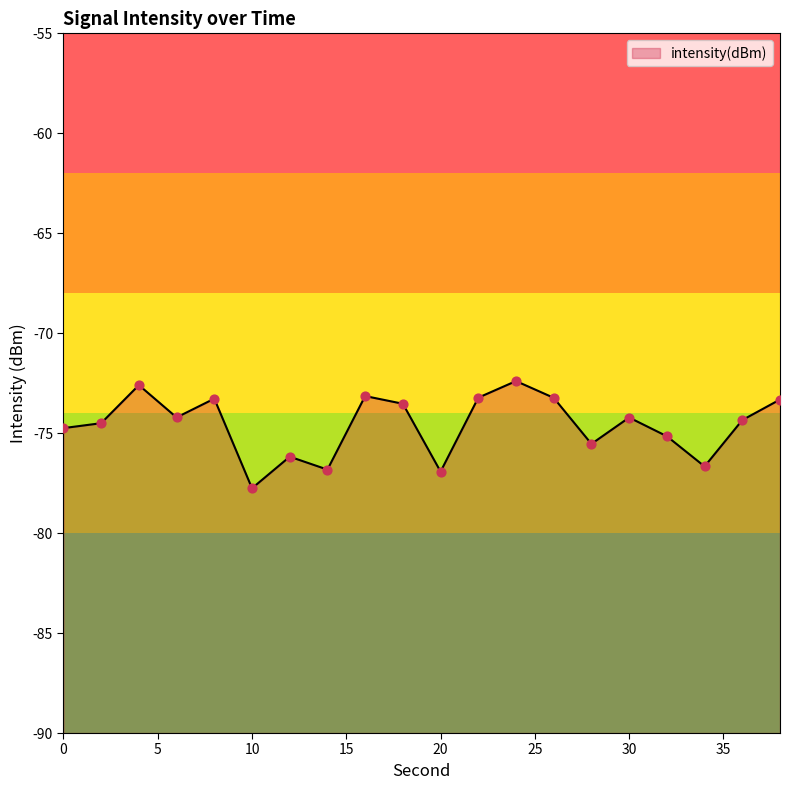

What is the change in value from 36 to 38?

+1.0